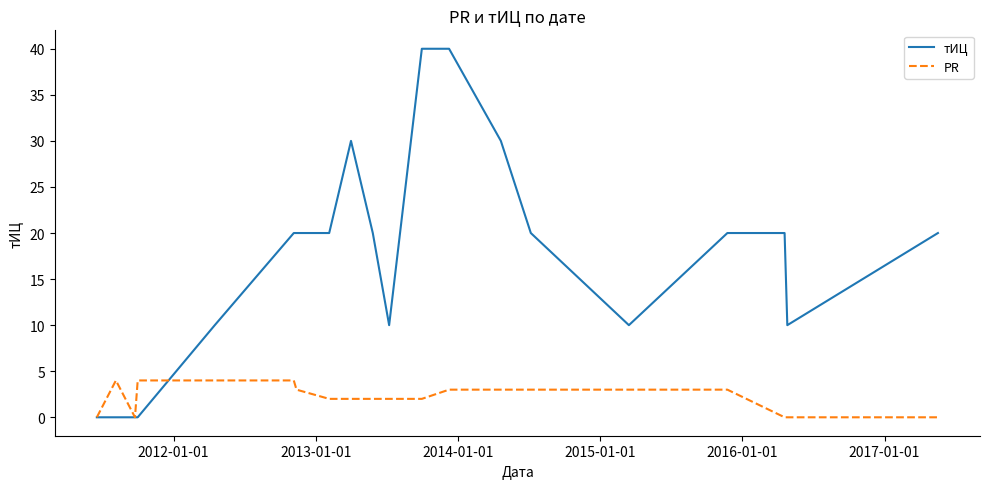

At how many categories does at least one series exceed 11?

12